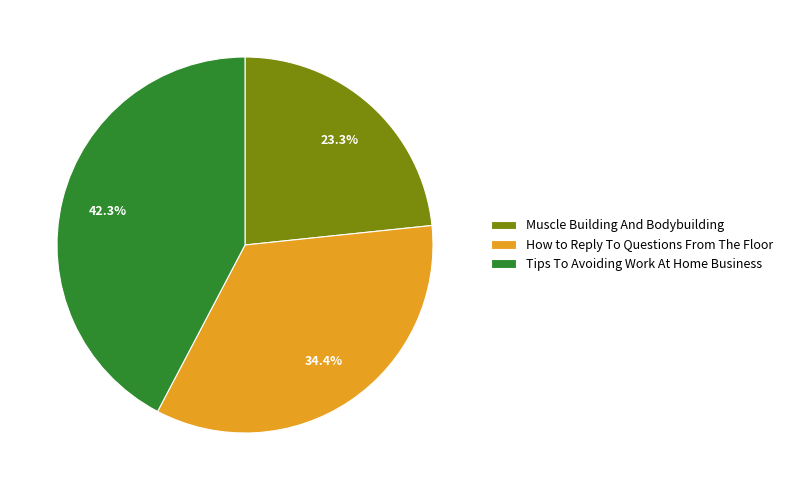

How many slices are in this pie chart?

3